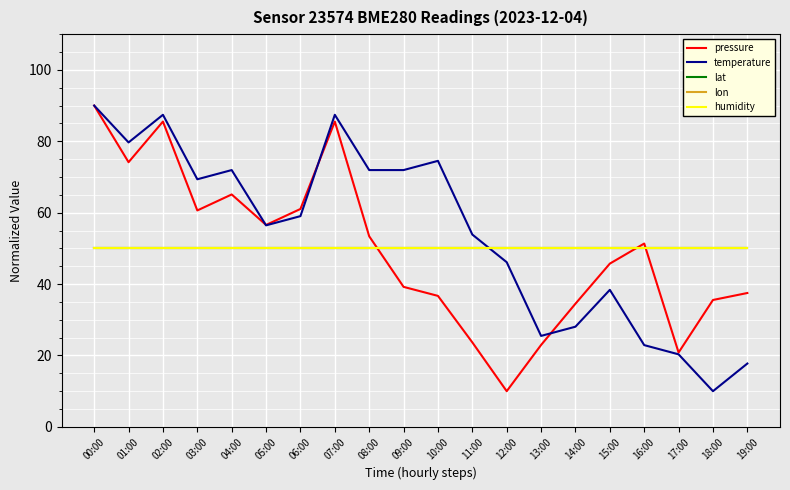

Is the value of lon at 05:00 greater than the value of pressure at 13:00?

Yes